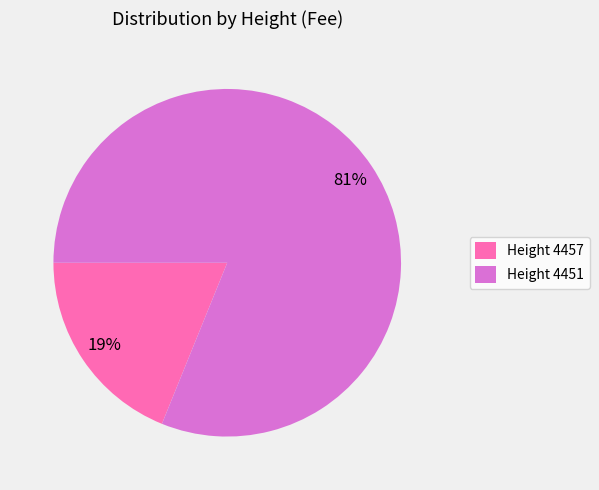

Which category accounts for the majority?

Height 4451